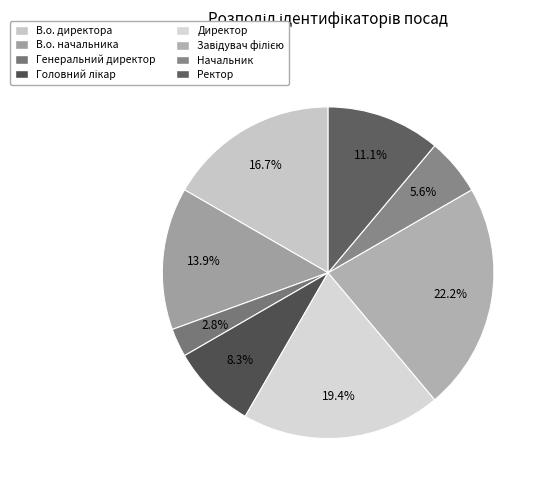

Which category has the biggest portion of the pie?

Завідувач філією